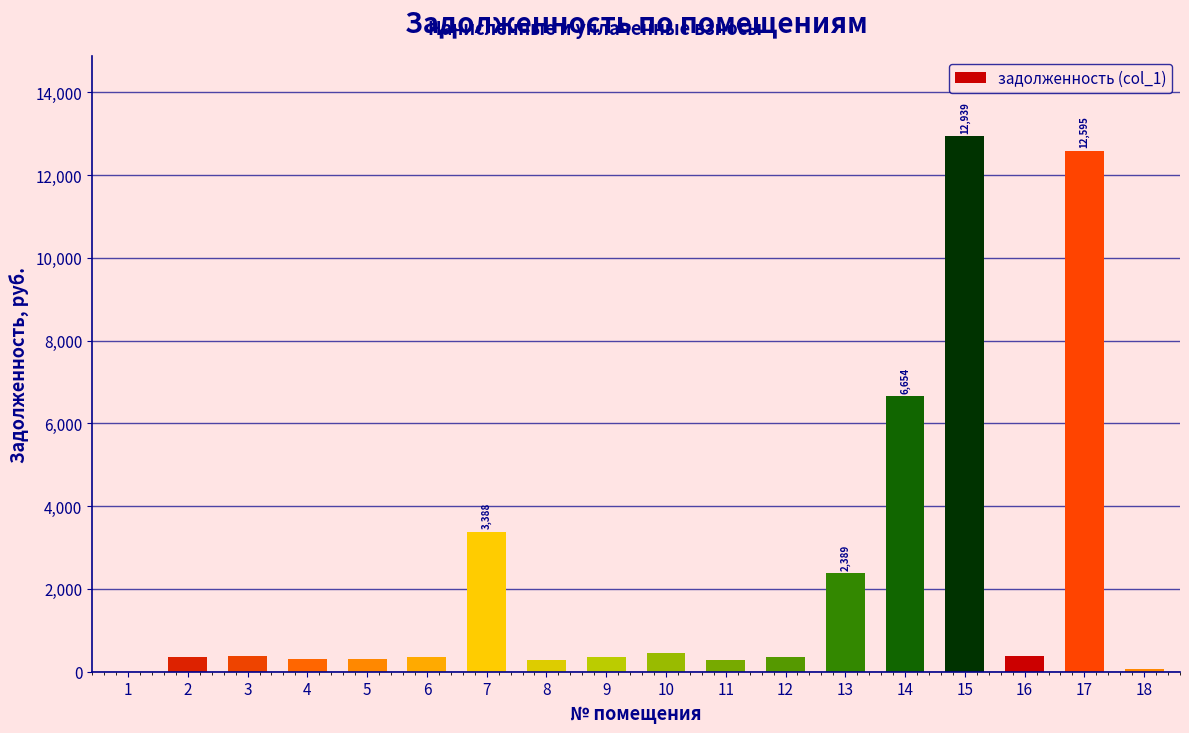

The value at 5 is 314.6. True or false?

True